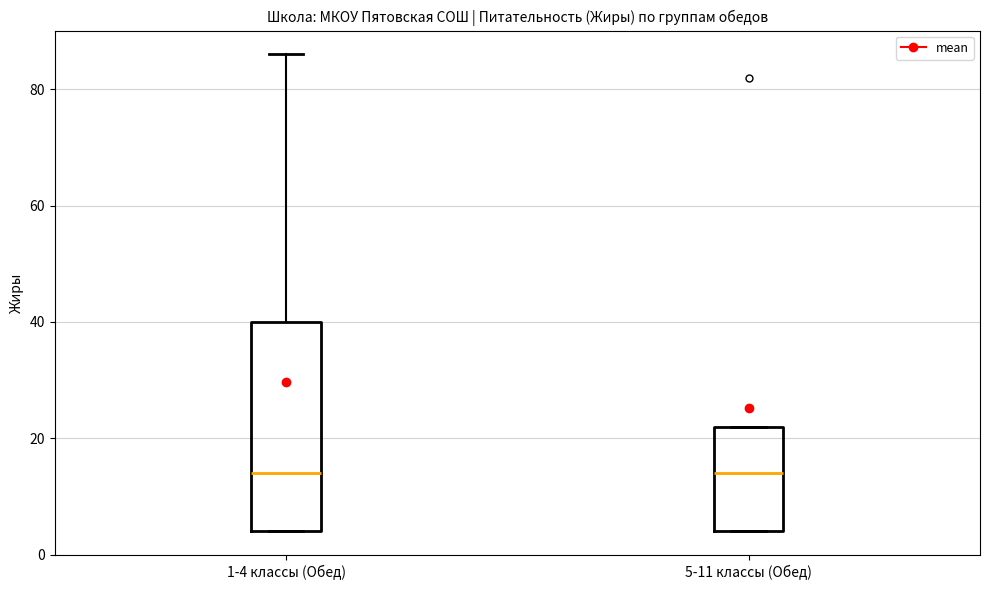

Comparing the boxes themselves (not the whiskers), which one is the tallest?

1-4 классы (Обед)